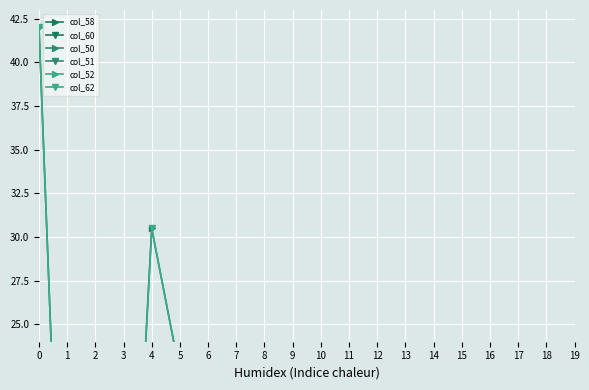

True or false: col_50 and col_60 intersect in this chart.

False